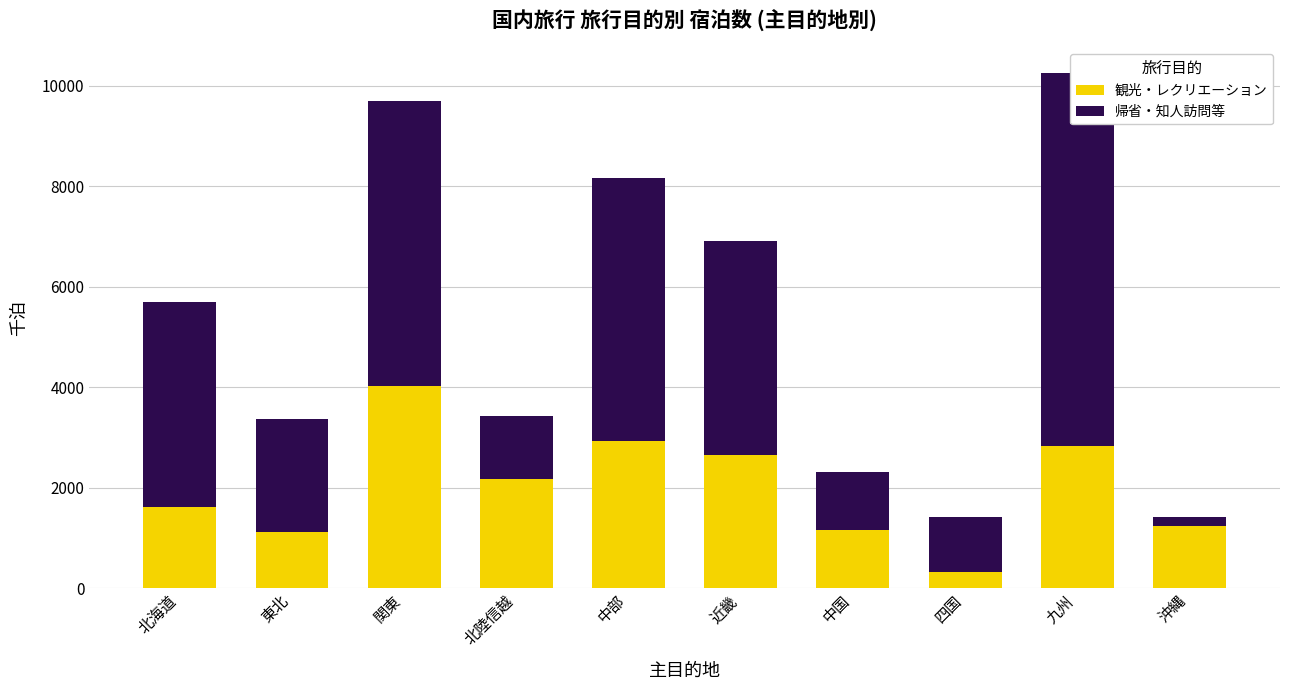

Which category has the lowest value in the 観光・レクリエーション series?

四国